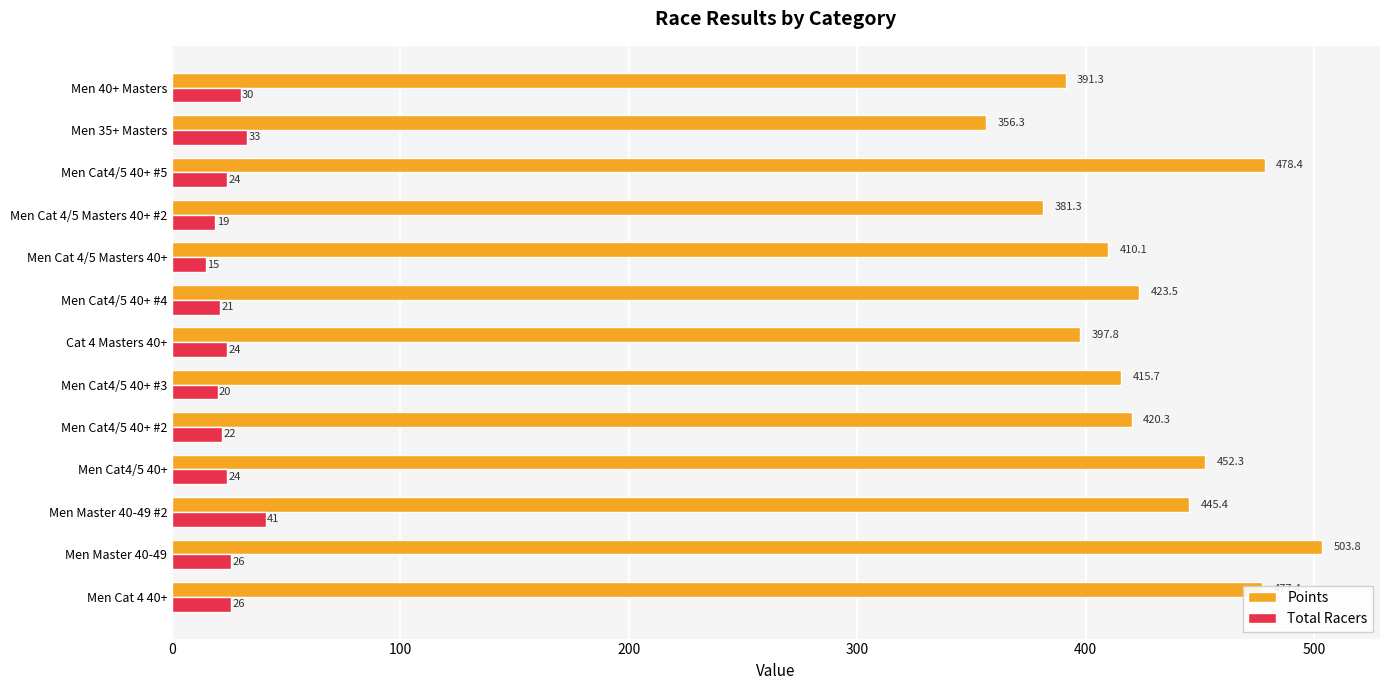

At how many categories does at least one series exceed 364?

12